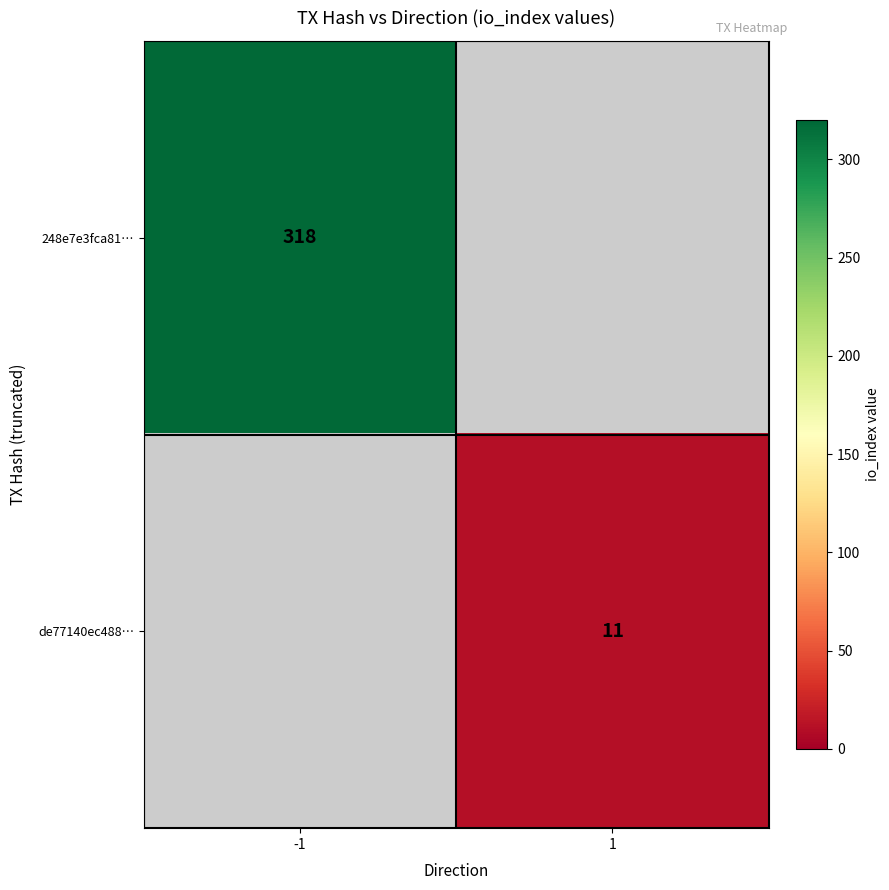

At which category does the chart reach its minimum across all series?

1